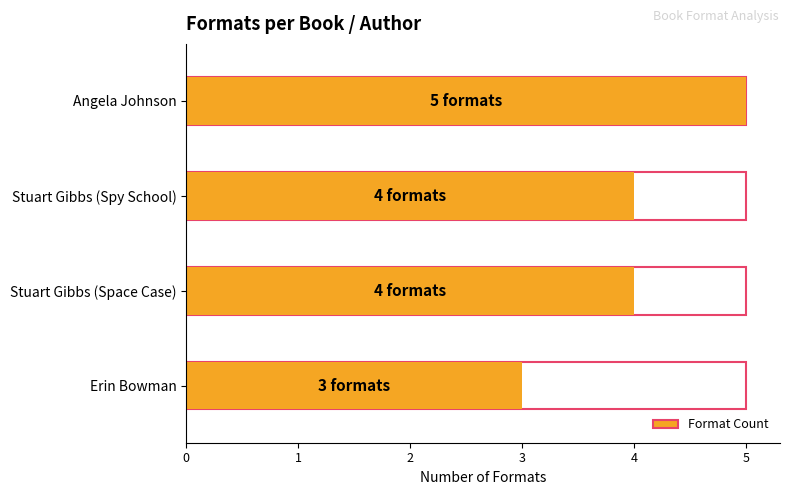

Reading left to right, list all the values displayed in this chart.

3	4	4	5